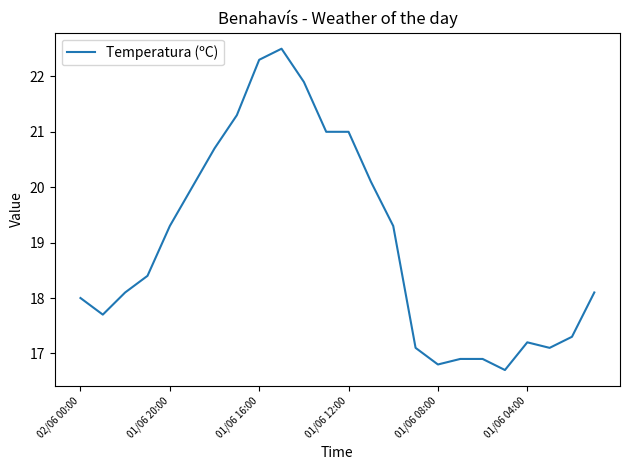

What is the difference between the maximum and minimum values?

5.8